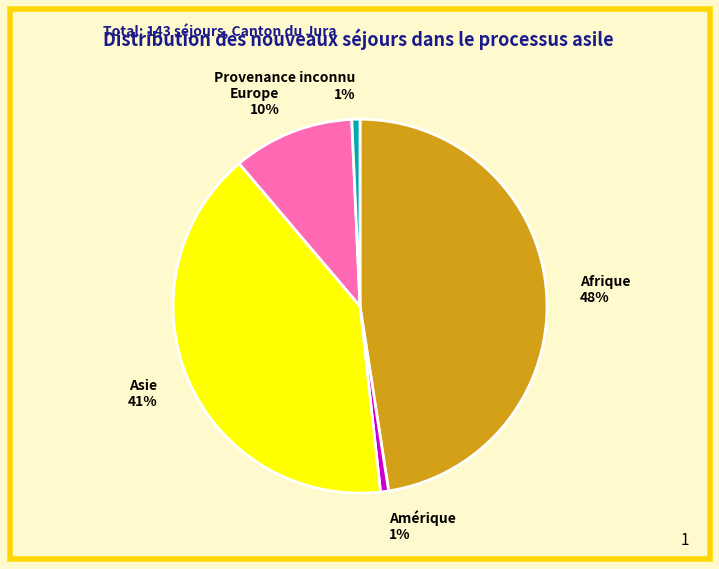

Does Provenance inconnu account for over 50% of the chart?

No